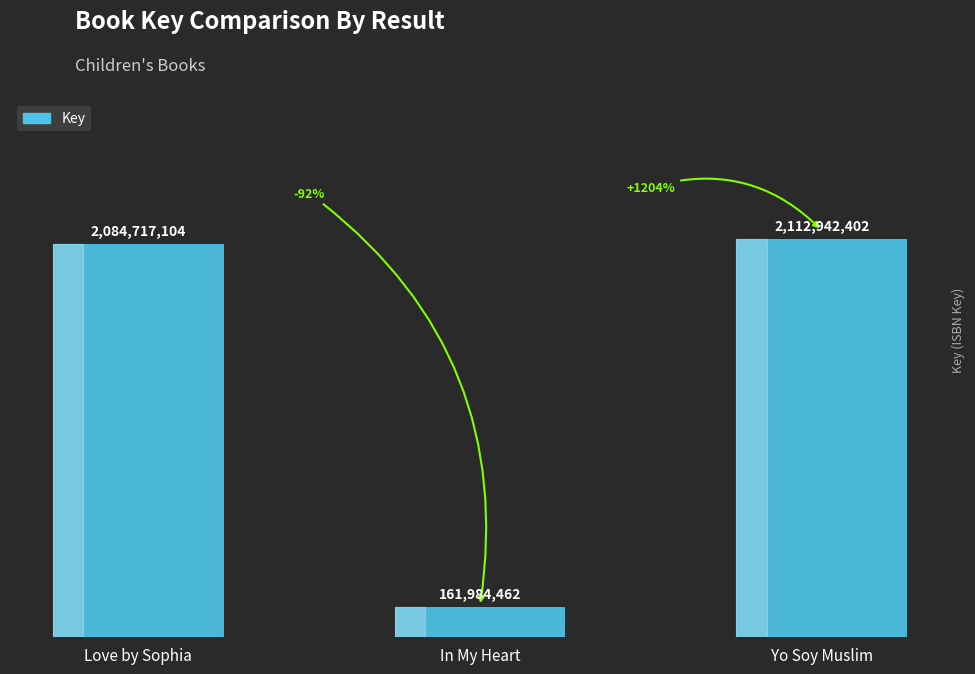

What is the greatest value displayed?

2112942402